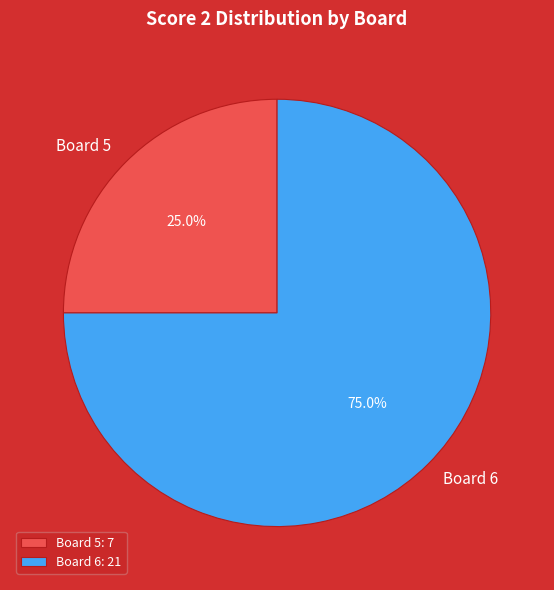

Combined, what portion of the pie is Board 5 and Board 6?

100.0%